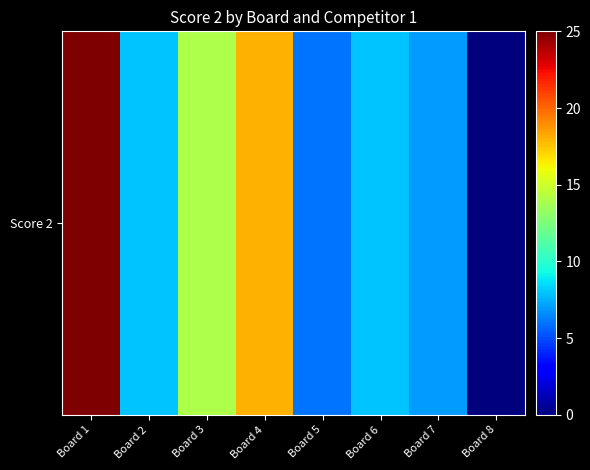

Where does the data first go above 8?

Board 1